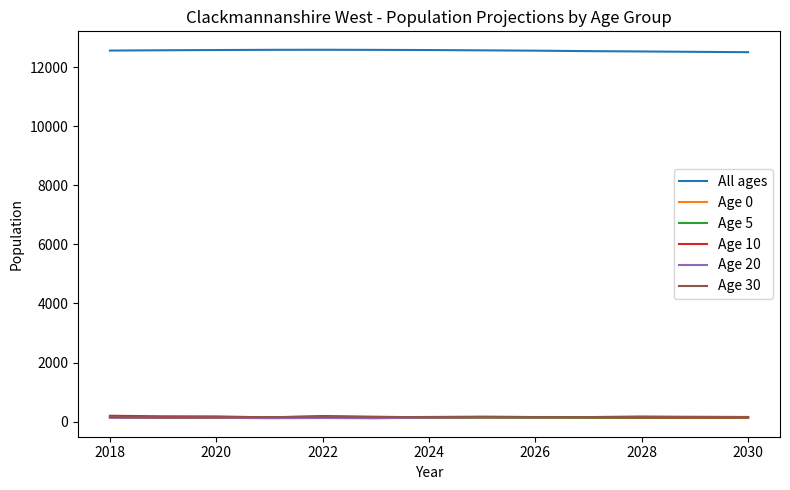

True or false: Age 5 and All ages intersect in this chart.

False